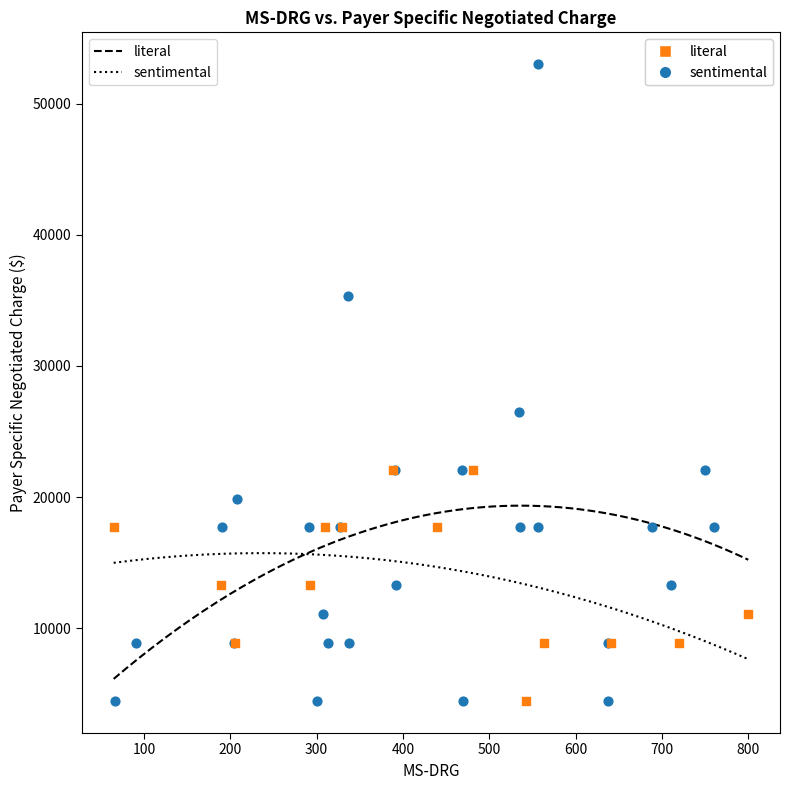

Which series contains the highest Y value?

sentimental